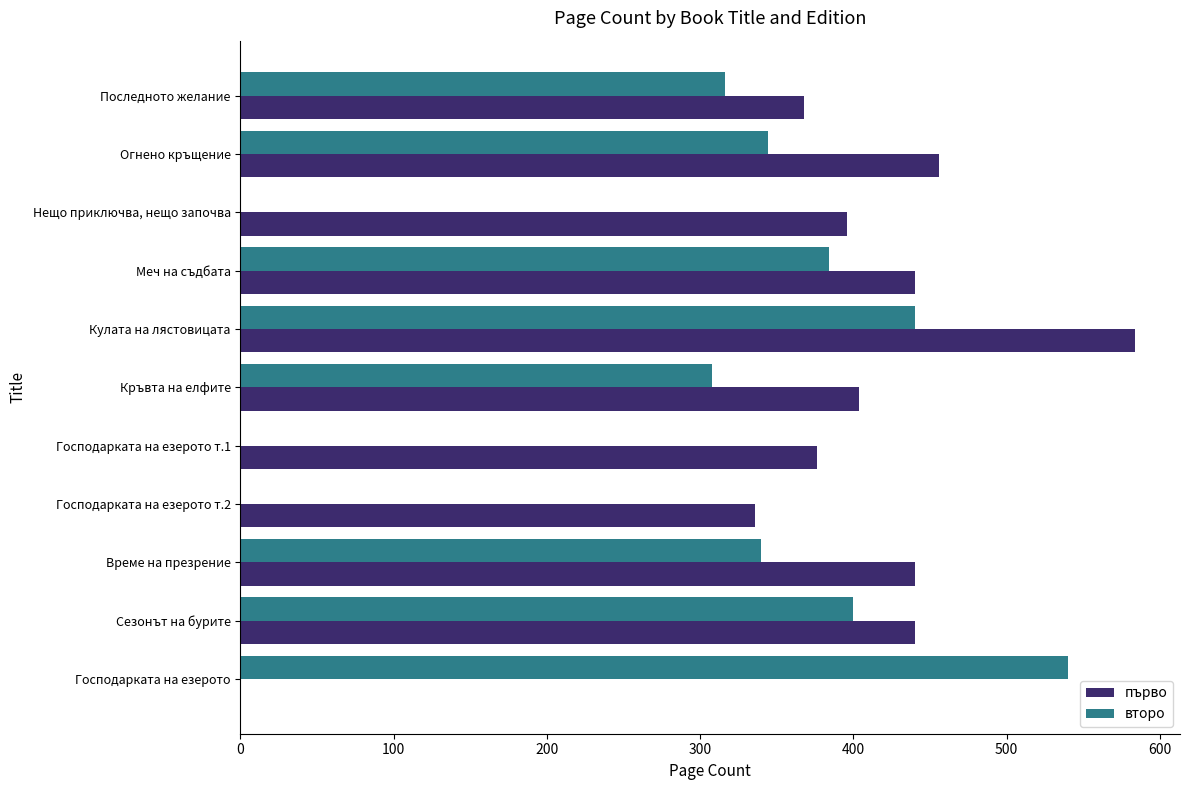

Count the number of data series in this chart.

2